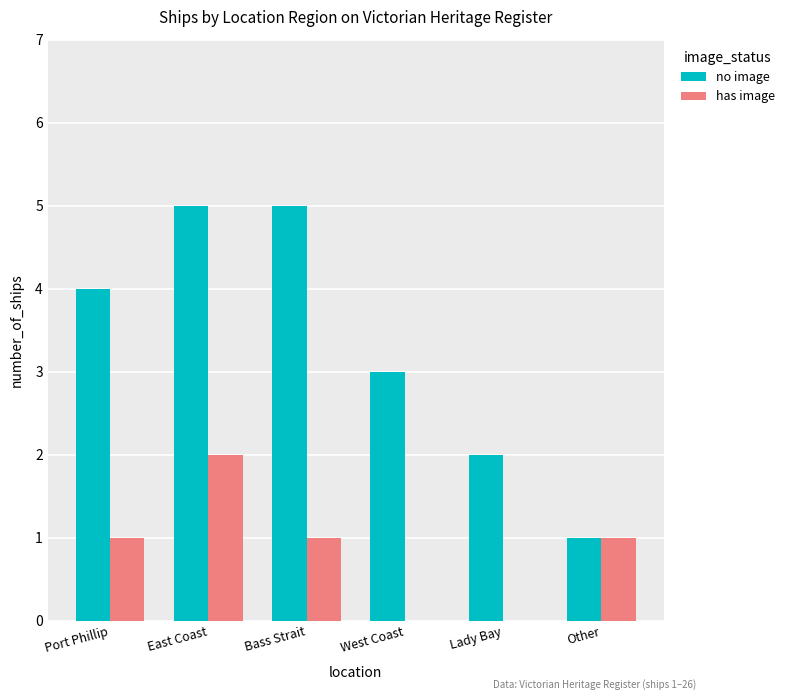

What are all the series names shown in the legend?

no image, has image